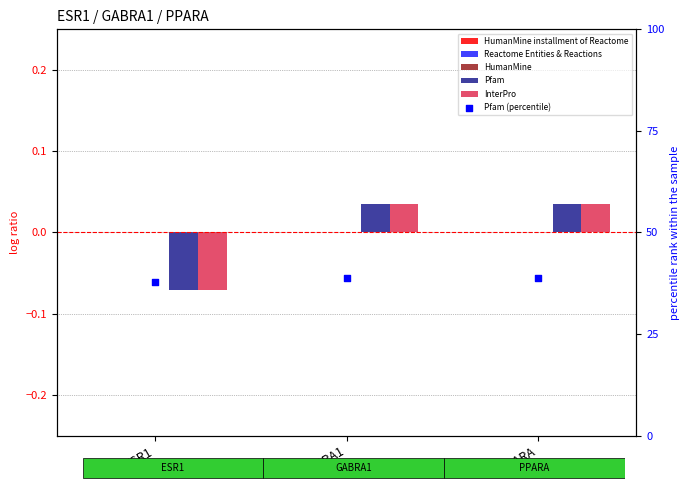

What is the total value across all series at ESR1?

37.6